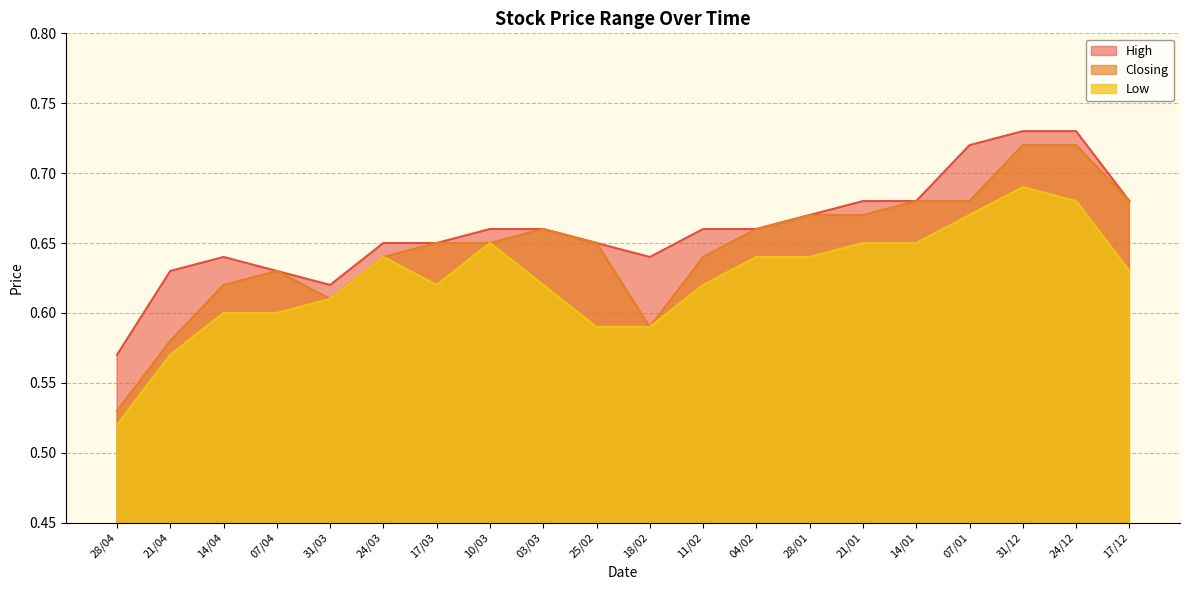

True or false: Closing and High cross at least once.

False